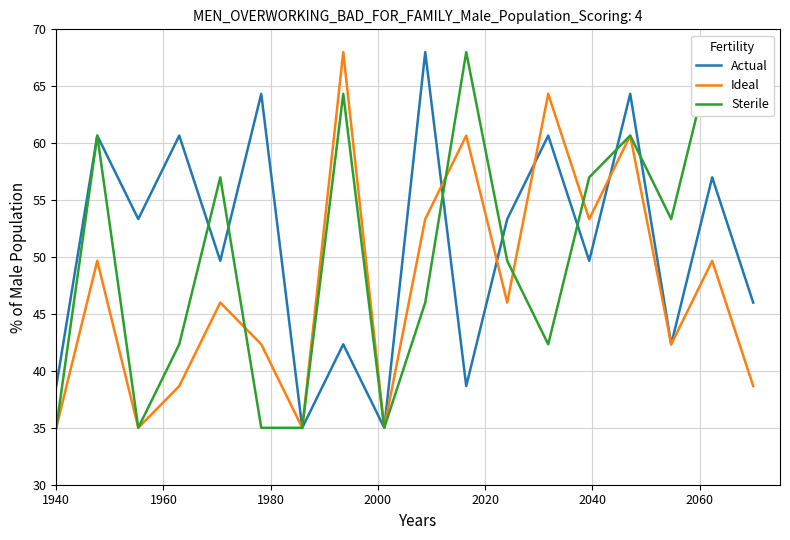

What is the difference between the maximum and minimum values in the Ideal series?

33.0